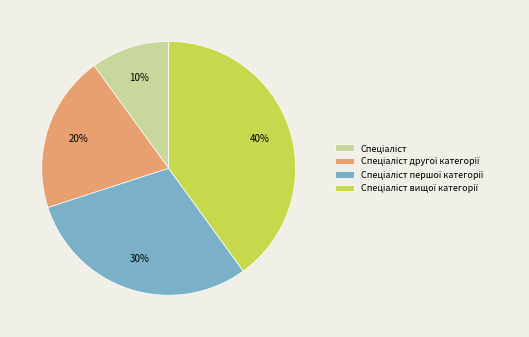

How many segments does this pie chart have?

4